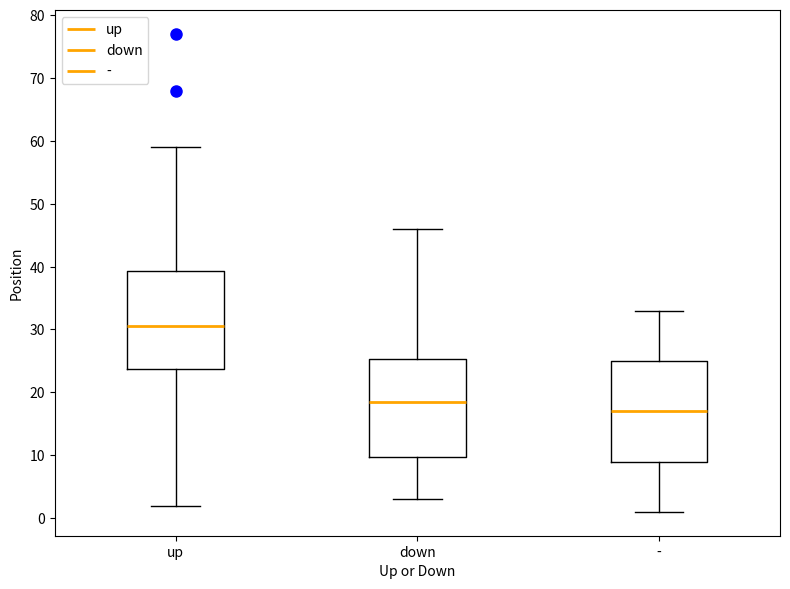

Where does the lower whisker of the box for up end on the y-axis? The values are not printed on the chart, so give them approximately, as read against the axis.

2